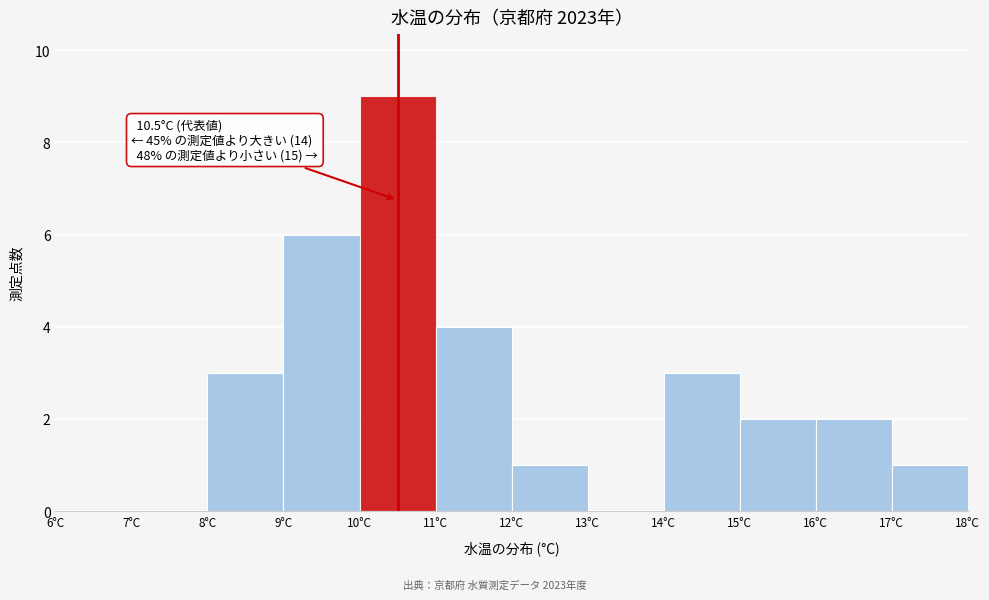

Which range on the x-axis has the tallest bar?

10 to 11